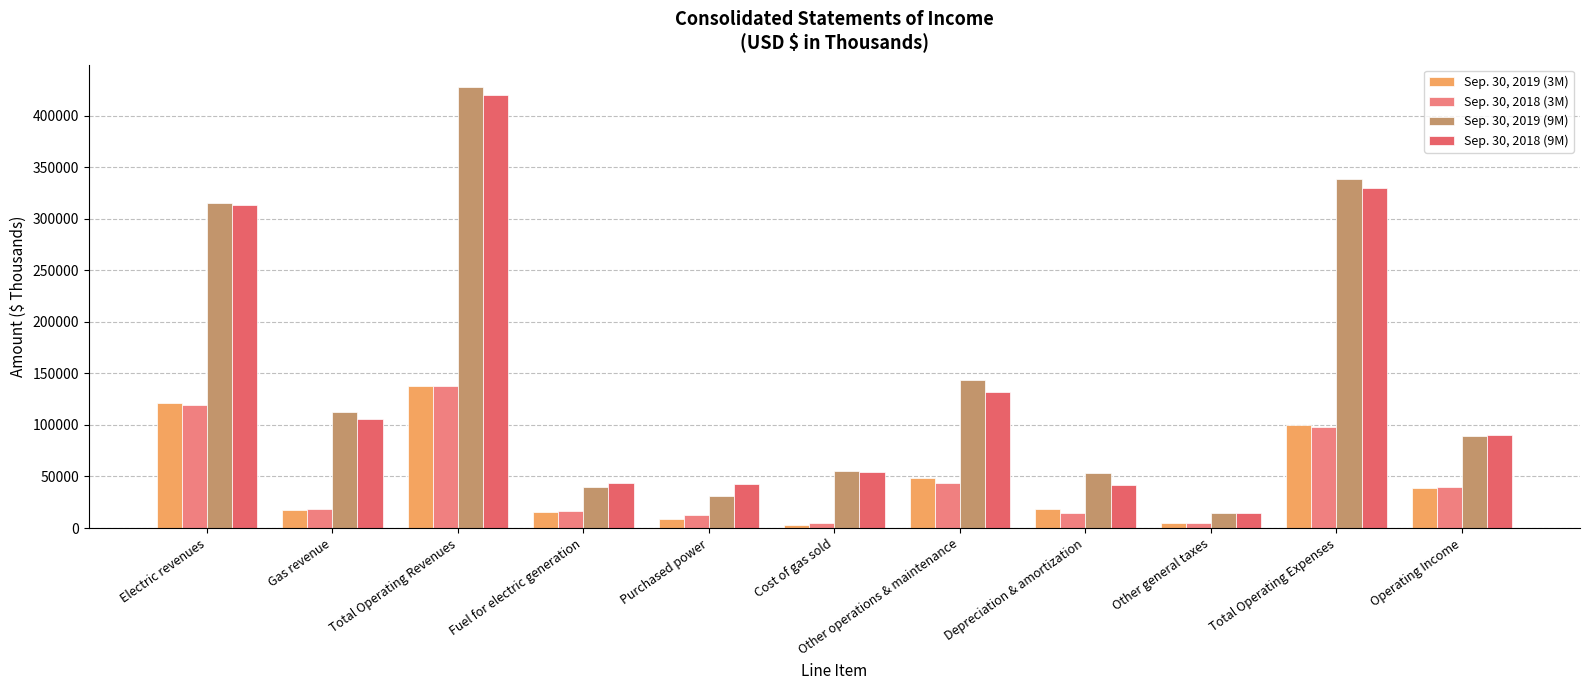

Which series has the largest range (max minus min)?

Sep. 30, 2019 (9M)